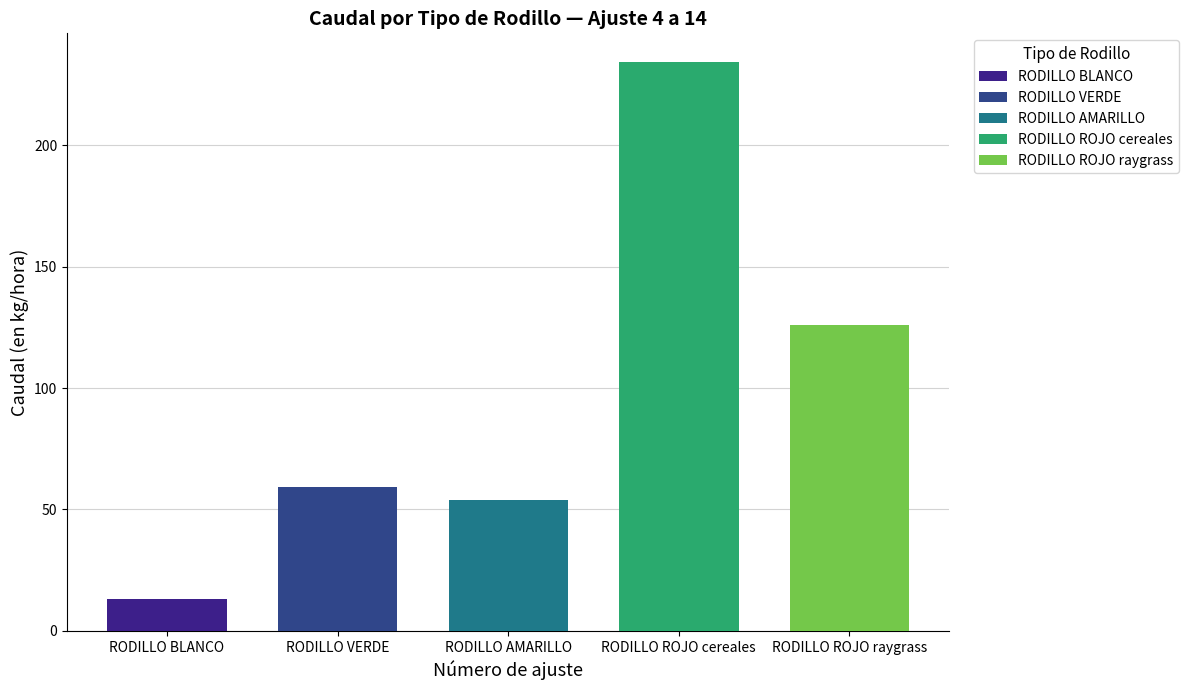

The value of RODILLO AMARILLO at 11 is 42.9. True or false?

False